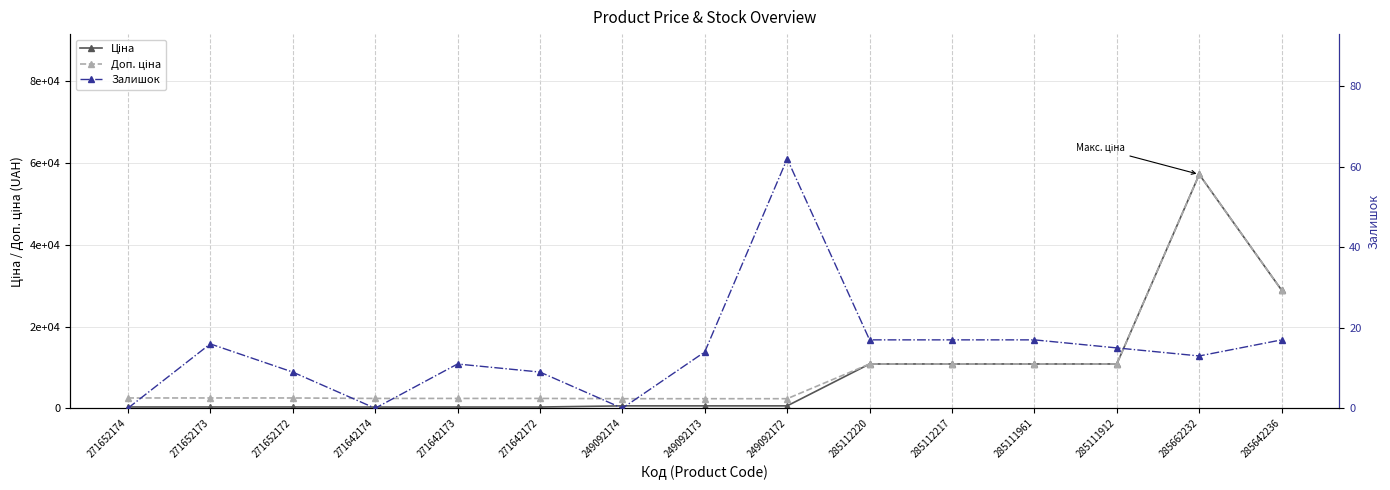

What is the label of the 7th point from the left?

249092174